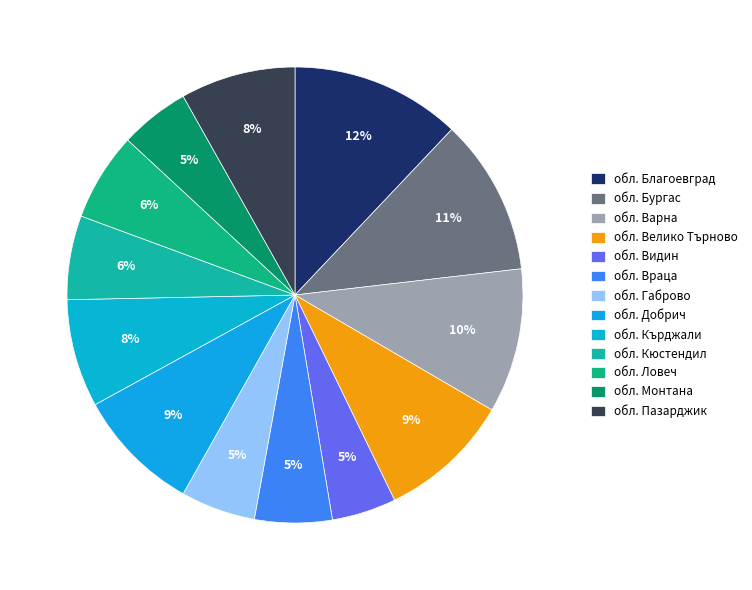

What is the smallest slice in the pie chart?

обл. Видин